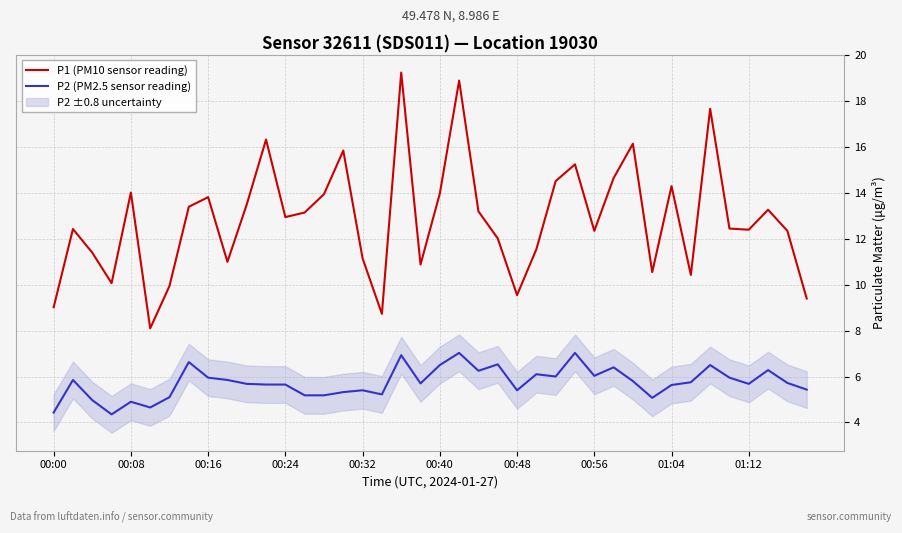

What are all the series names shown in the legend?

P1 (PM10 sensor reading), P2 (PM2.5 sensor reading)